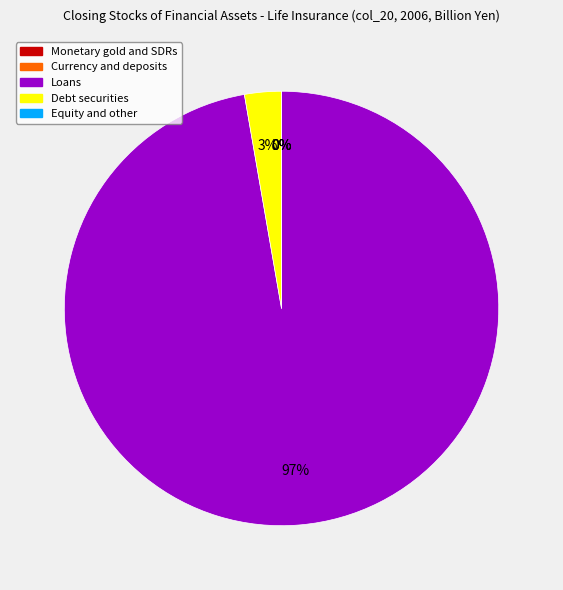

Does any single category account for the majority?

Yes